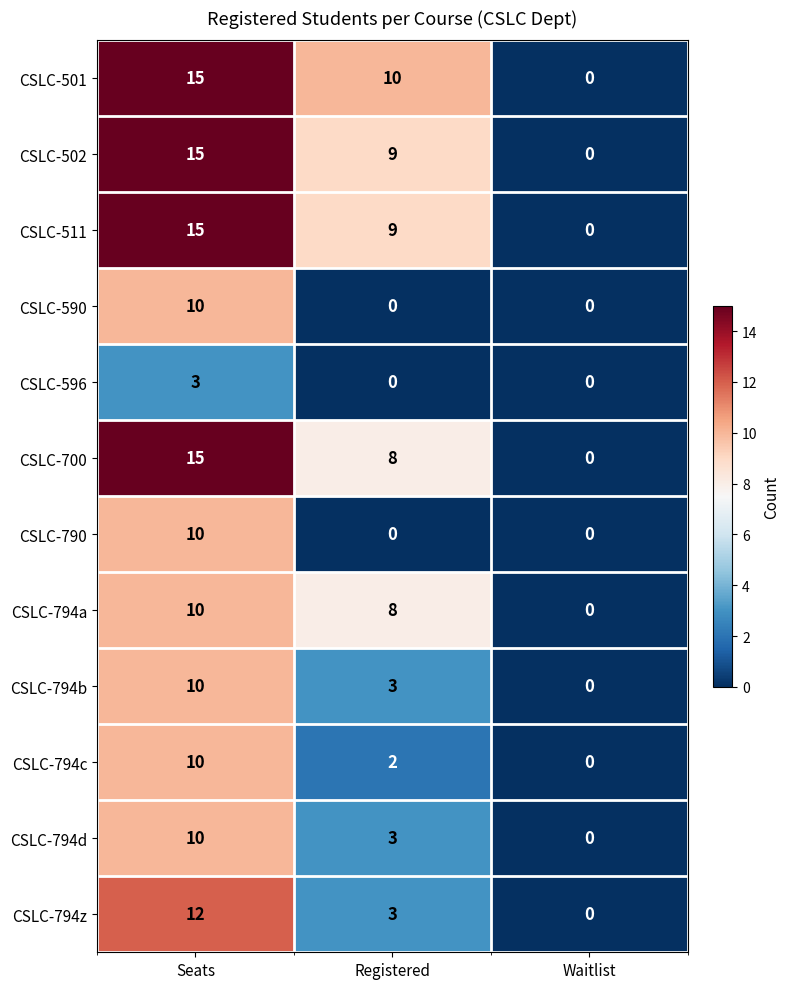

At which category is the sum across all series the highest?

Seats